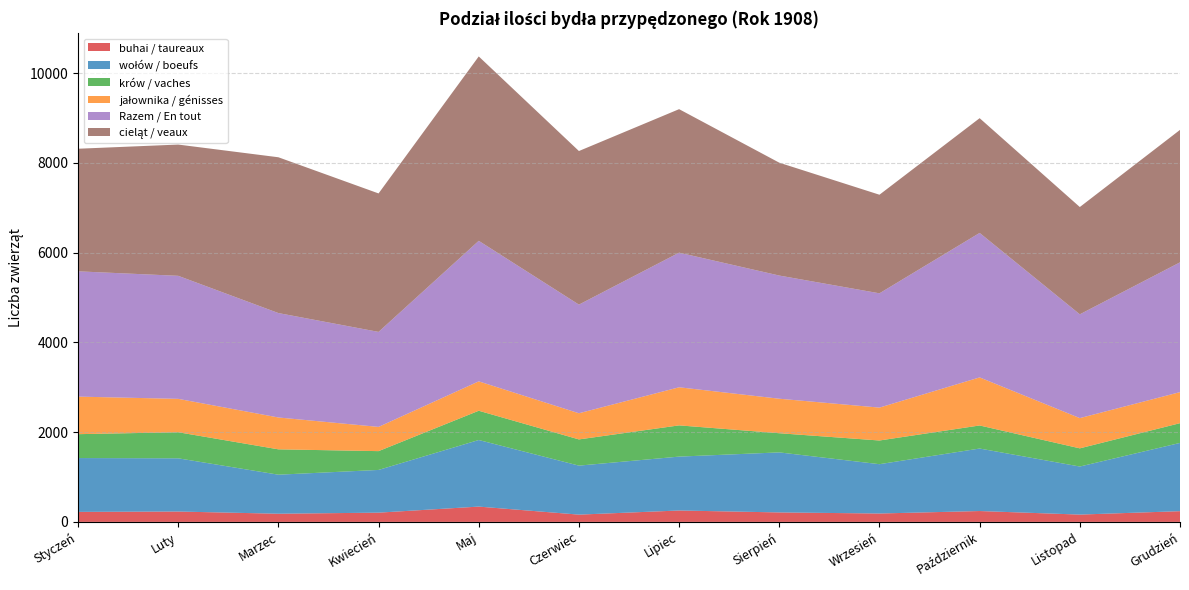

What is the minimum value for buhai / taureaux?

162